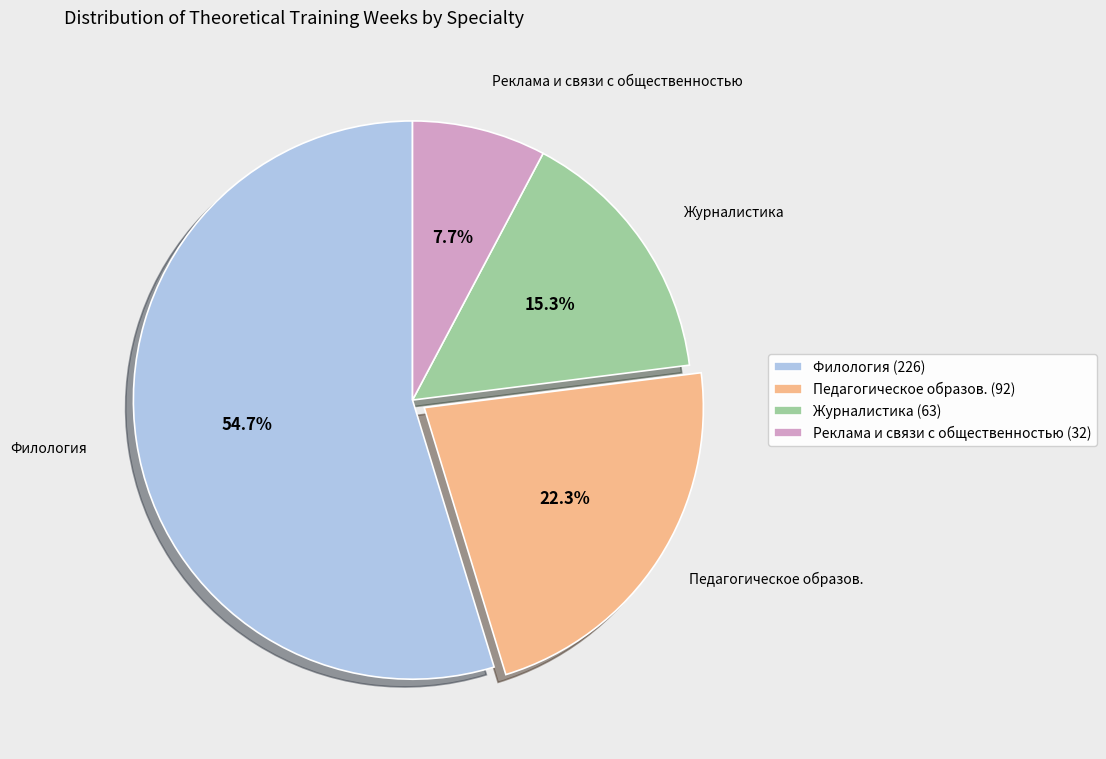

Is there a majority slice in this chart?

Yes